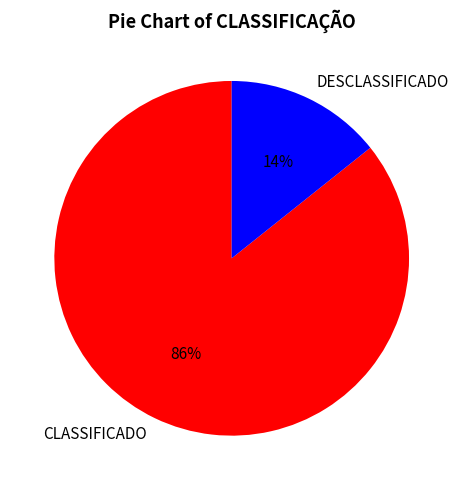

True or false: CLASSIFICADO accounts for 86% of the total.

True